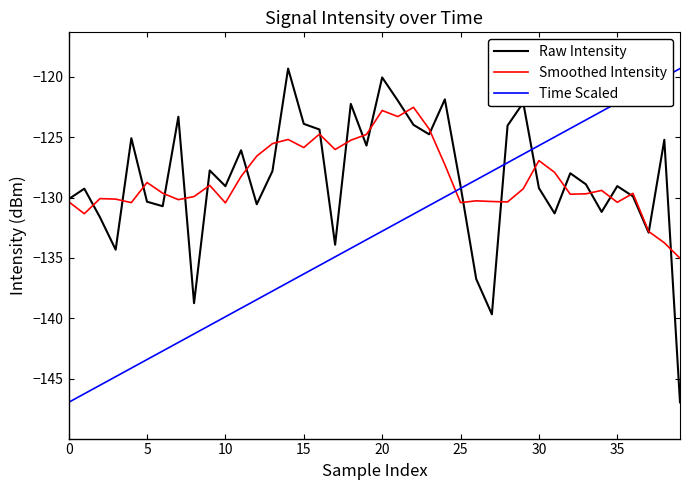

What is the highest value of the Smoothed Intensity series?

-122.5